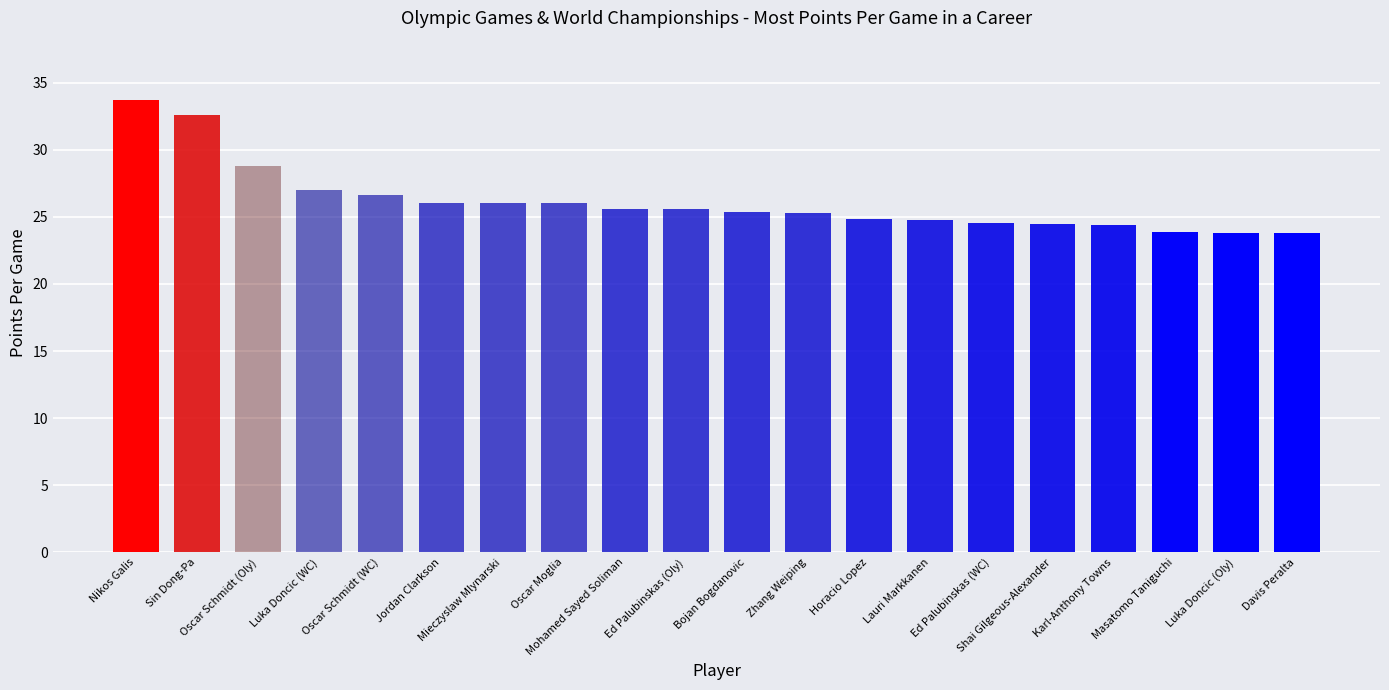

Count the number of data series in this chart.

1